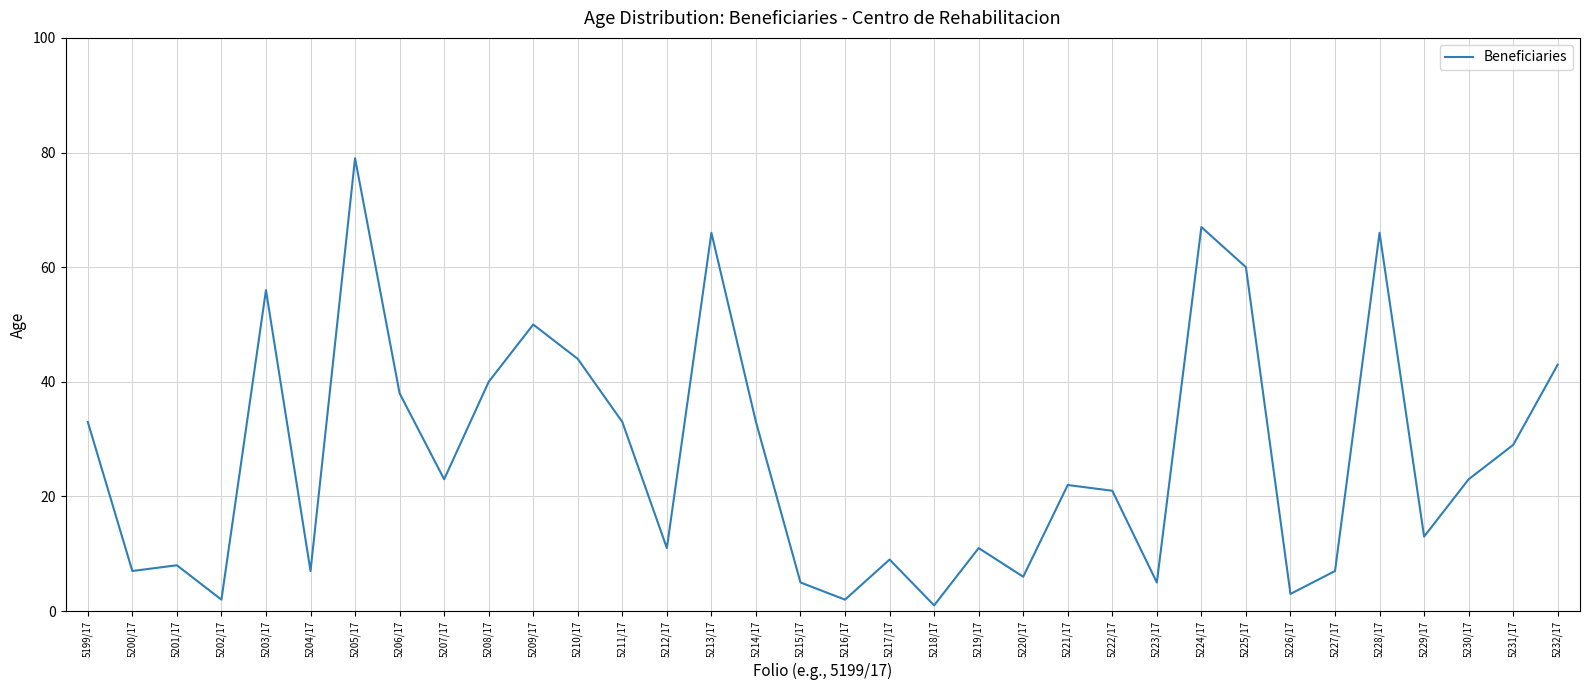

Does the chart have visible grid lines?

Yes